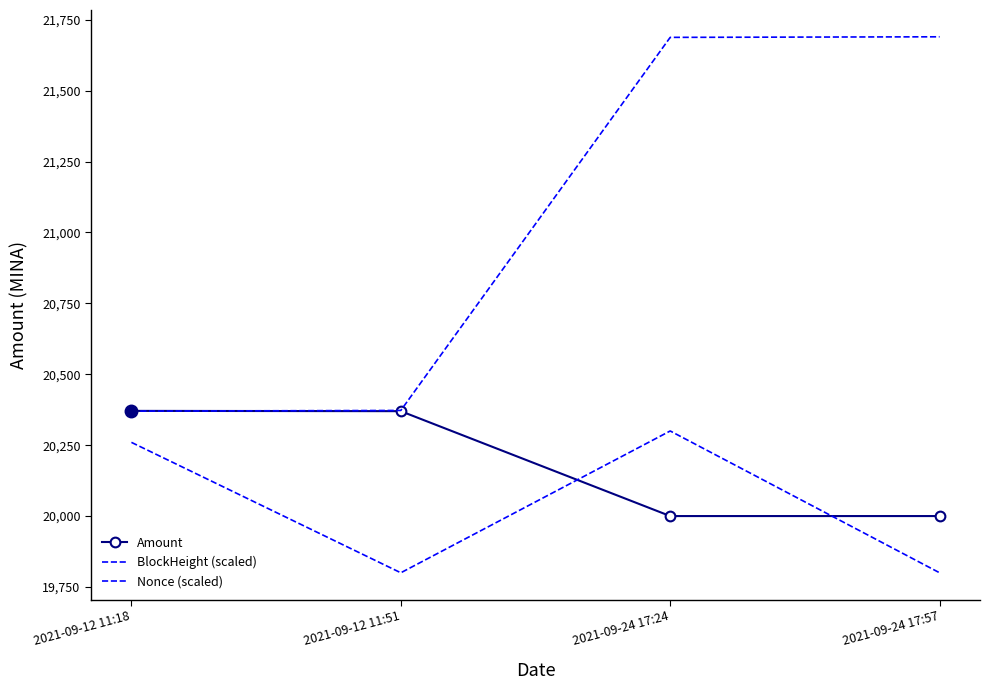

At which category is the sum across all series the highest?

2021-09-24 17:24